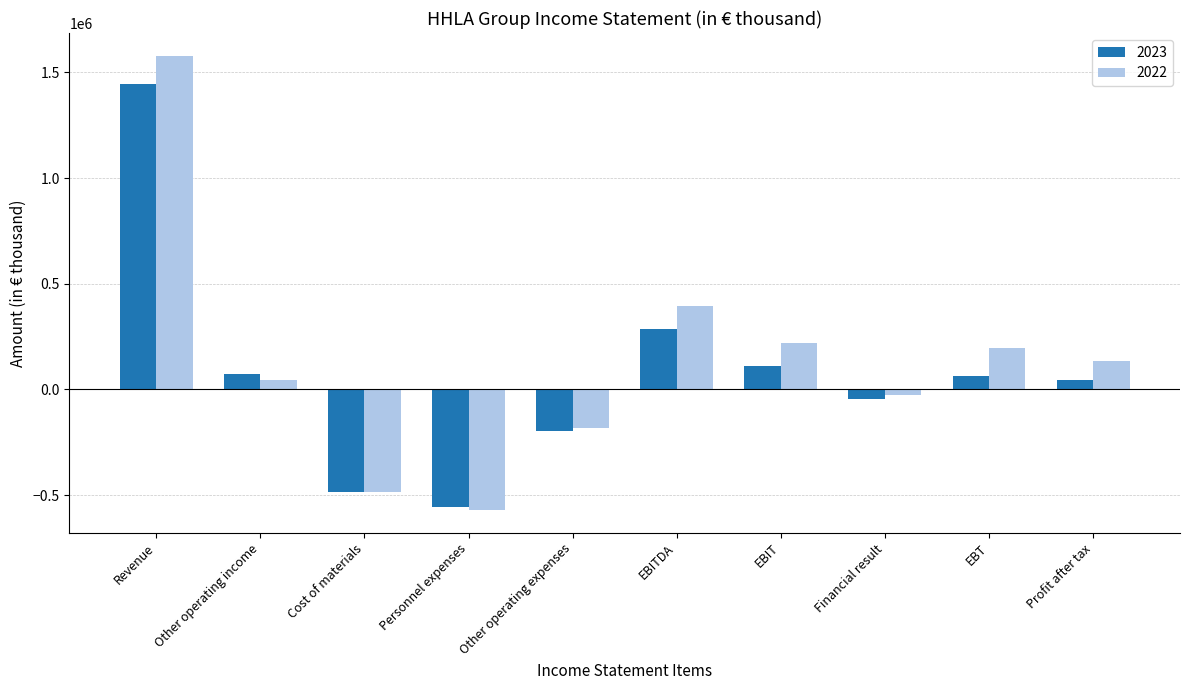

What is the sum of the 2023 values at Cost of materials and EBIT?

-375730